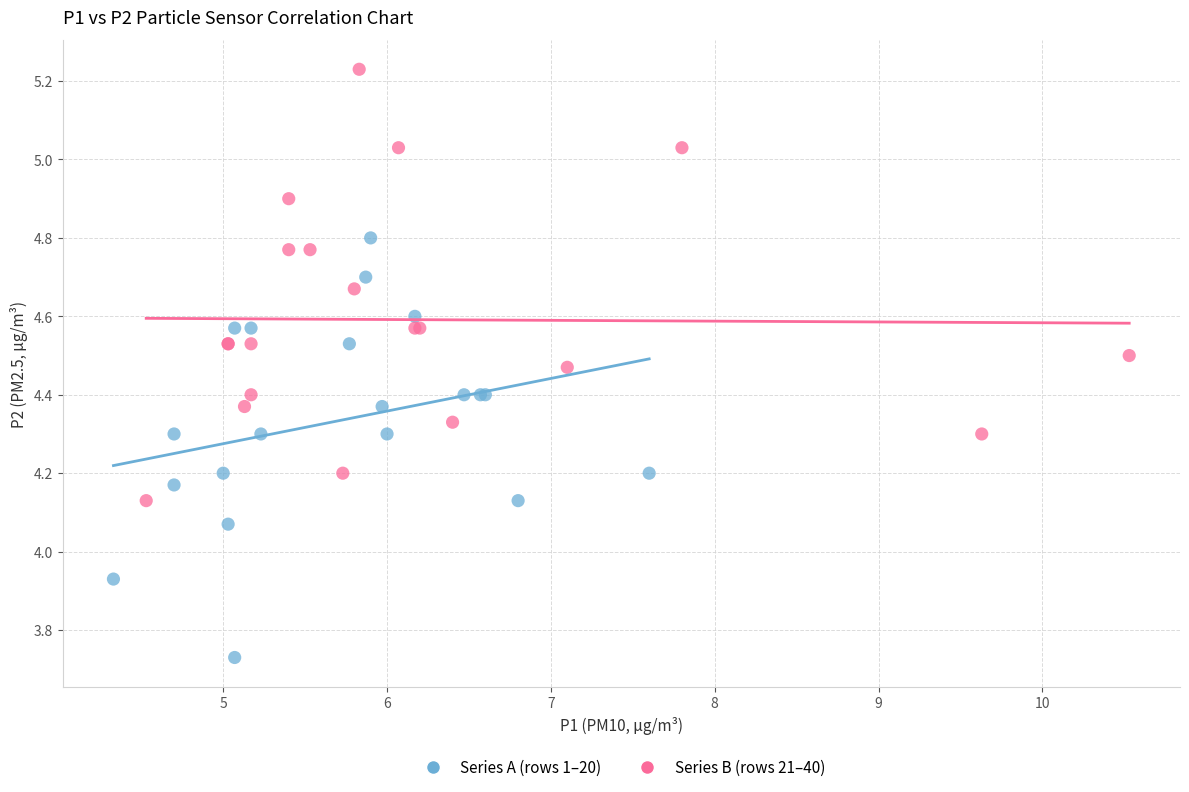

Which series has the largest Y range (max minus min)?

Series B (rows 21–40)